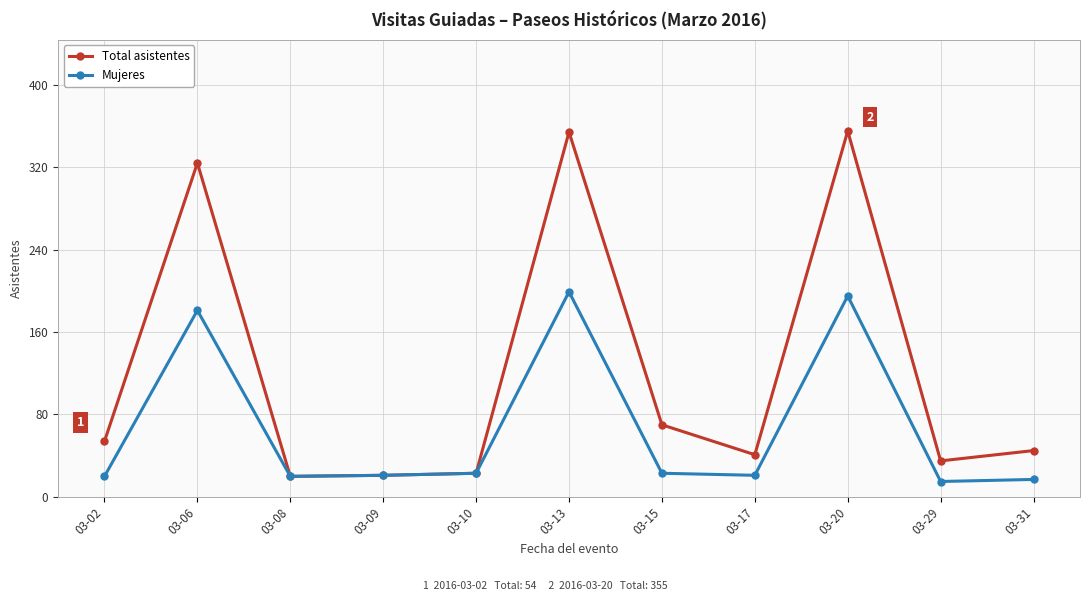

Where is Mujeres nearest to the value 107?

03-06